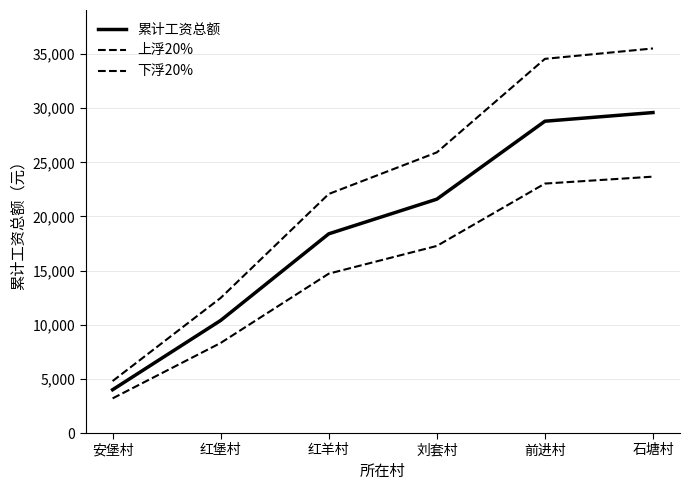

Is this an area chart (filled region under the line)?

No